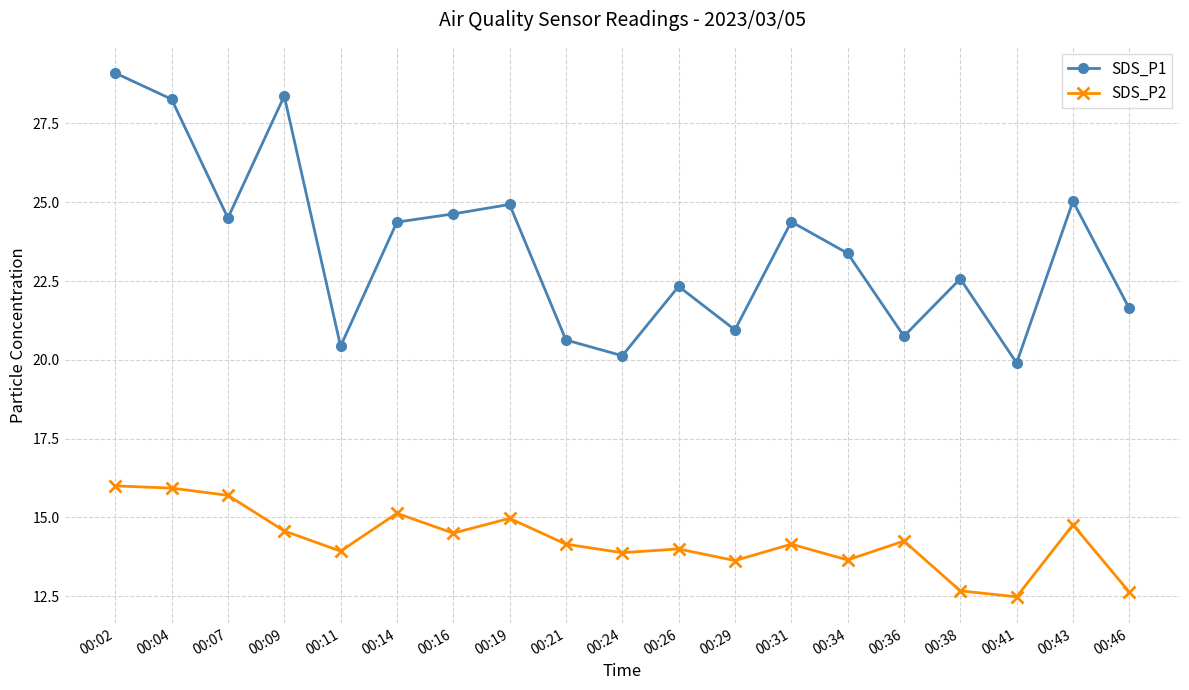

What is the difference between the highest and lowest values at 00:07?

8.8